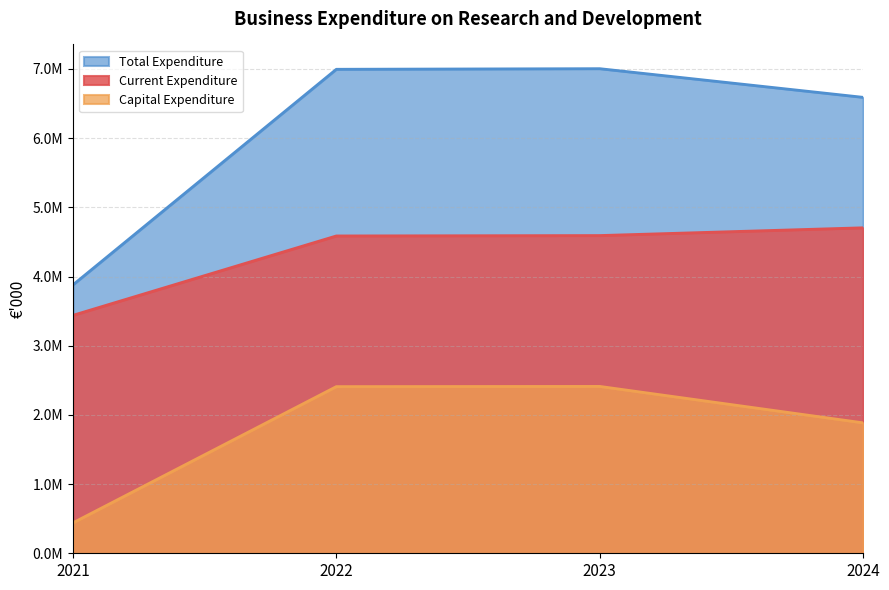

True or false: Capital Expenditure has a value of 440053 at 2021.

True